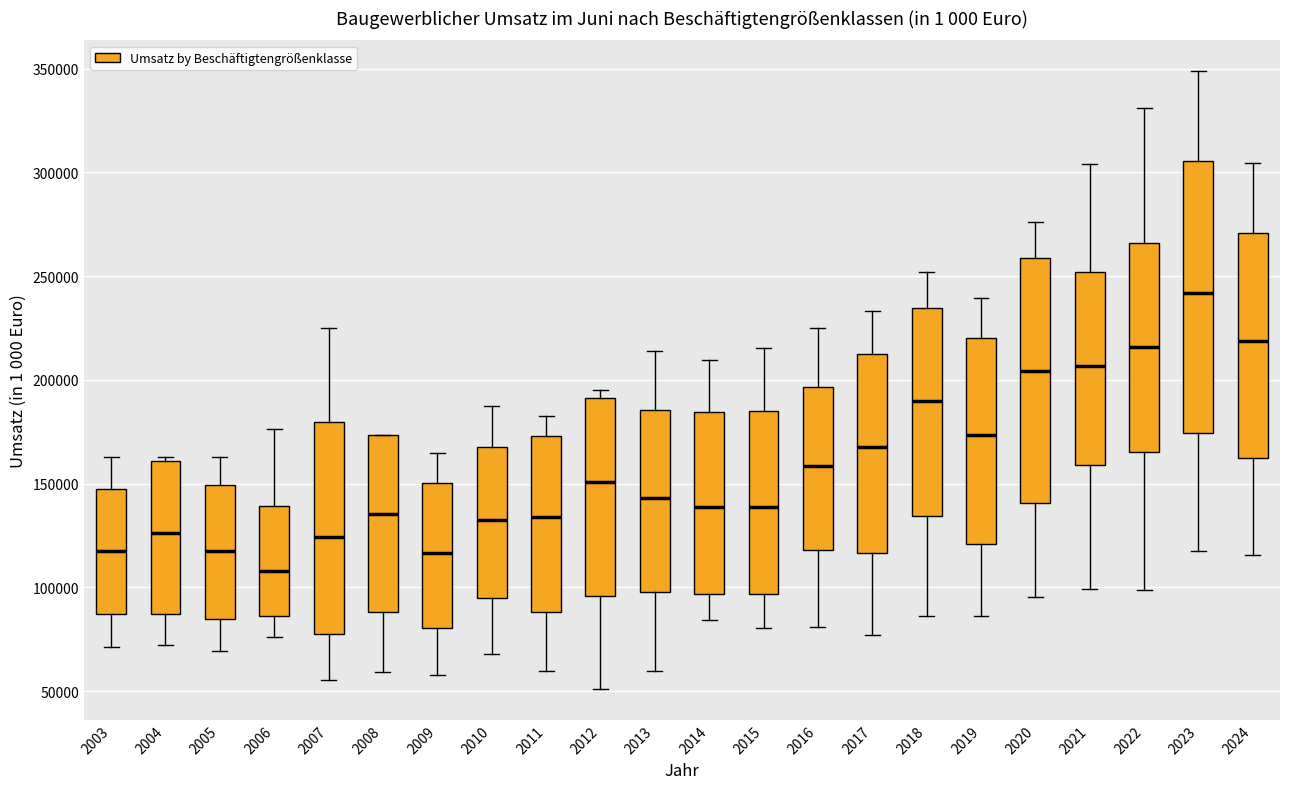

Which box has the highest median line?

2023